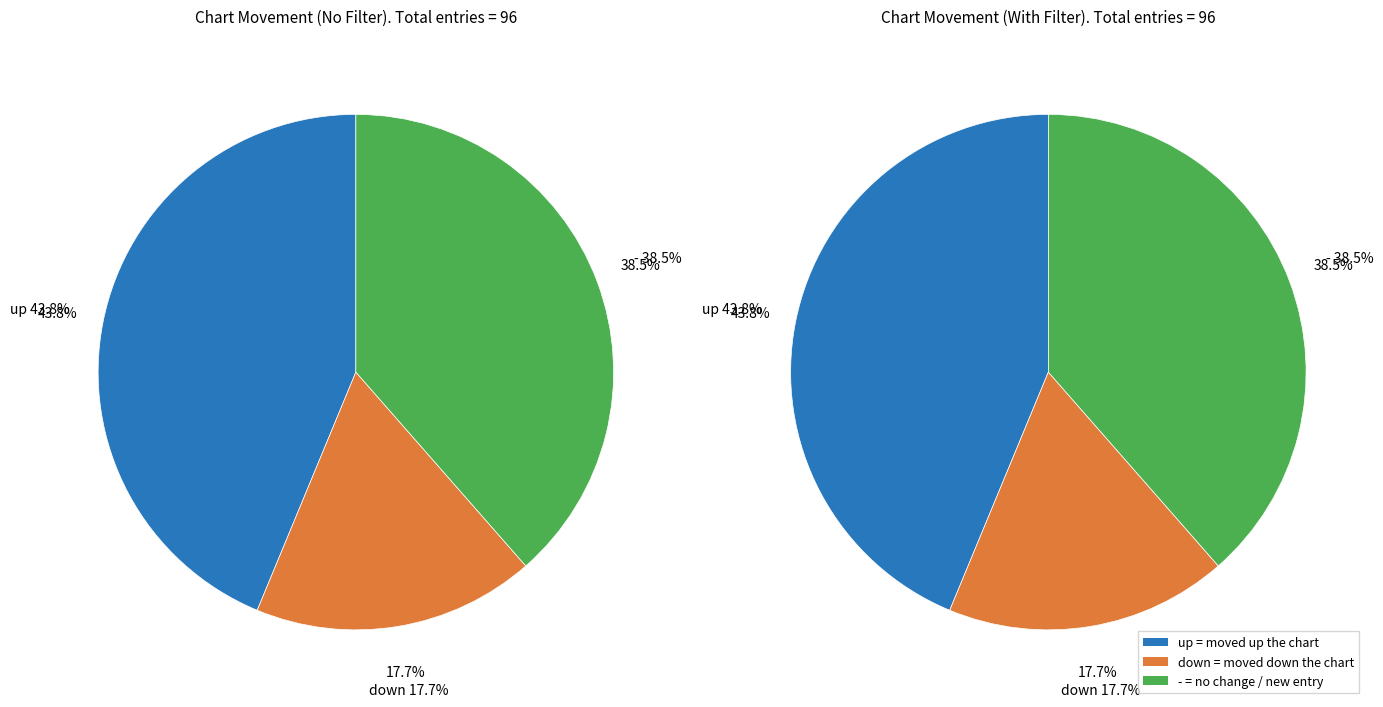

How many slices are in this pie chart?

3